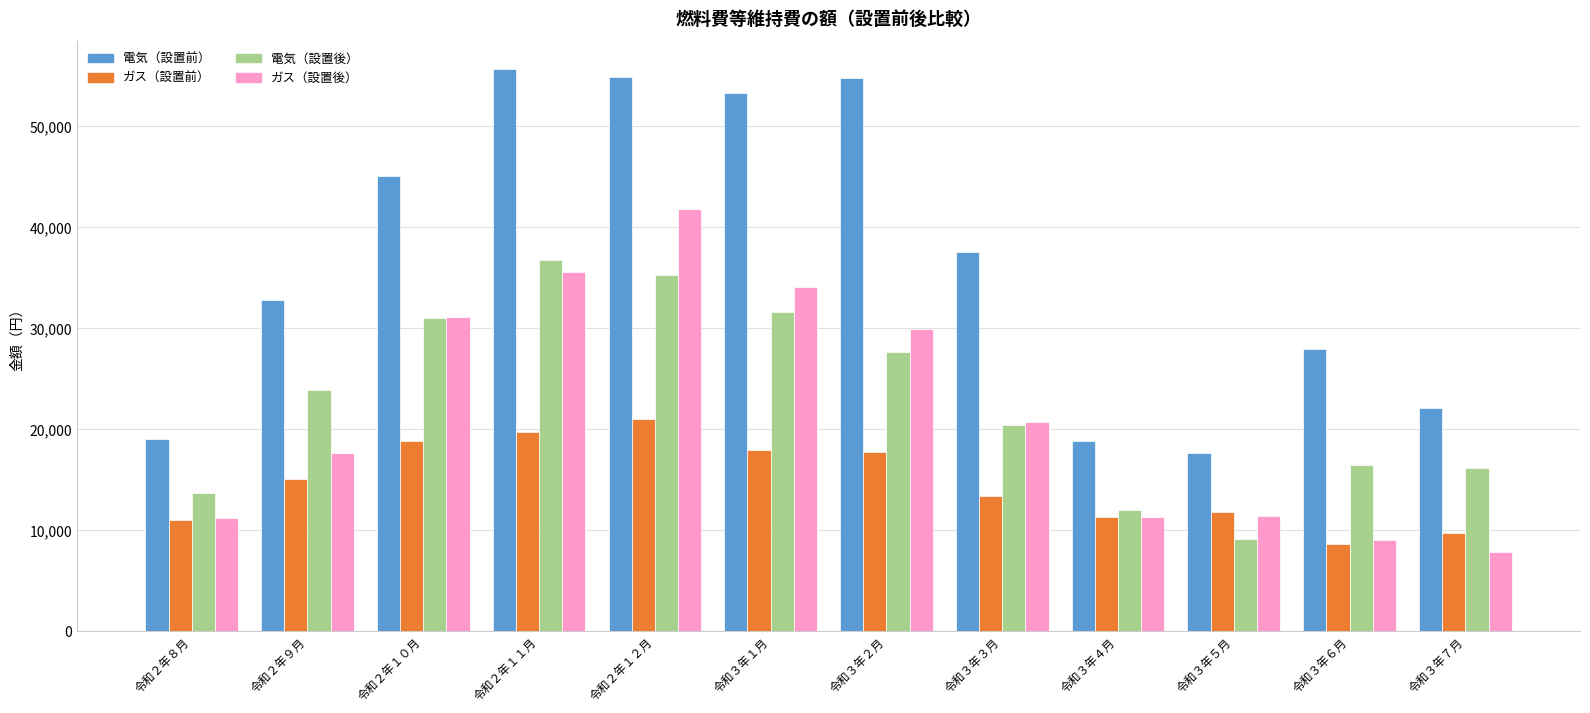

The value of ガス（設置前） at 令和３年３月 is 9051. True or false?

False